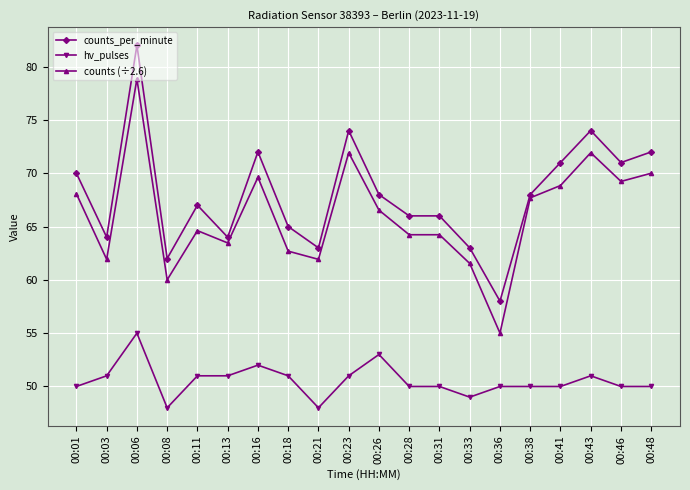

True or false: hv_pulses and counts (÷2.6) cross at least once.

False